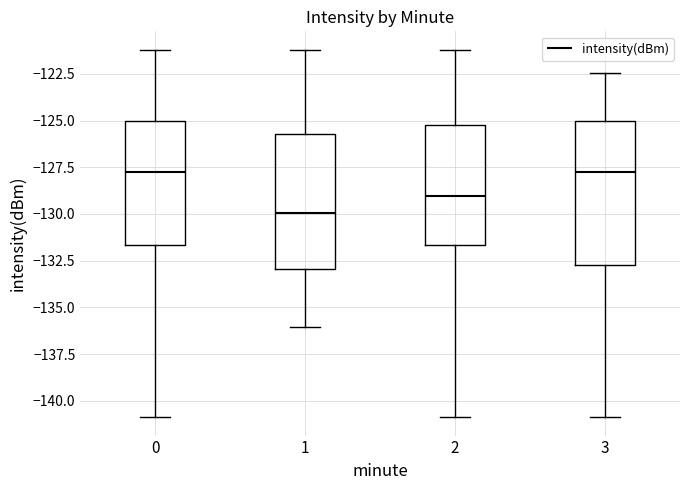

Reading left to right, transcribe this box plot: for each box, give where its median line is, the range the box spans, and where its two whiskers end, as read against the y-axis. The values are not printed on the chart, so give them approximately, as read against the axis.

0: median -128.0, box -131.5 to -125.0, whiskers -141.0 to -121.0
1: median -130.0, box -133.0 to -125.5, whiskers -136.0 to -121.0
2: median -129.0, box -131.5 to -125.0, whiskers -141.0 to -121.0
3: median -128.0, box -132.5 to -125.0, whiskers -141.0 to -122.5